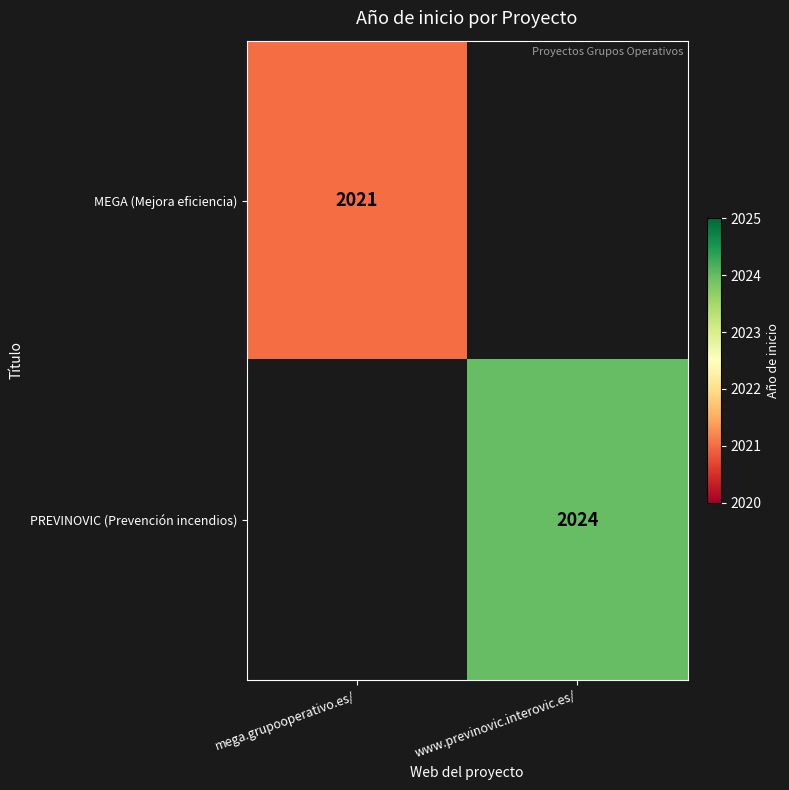

True or false: PREVINOVIC (Prevención incendios) has a value of 2024 at www.previnovic.interovic.es/.

True